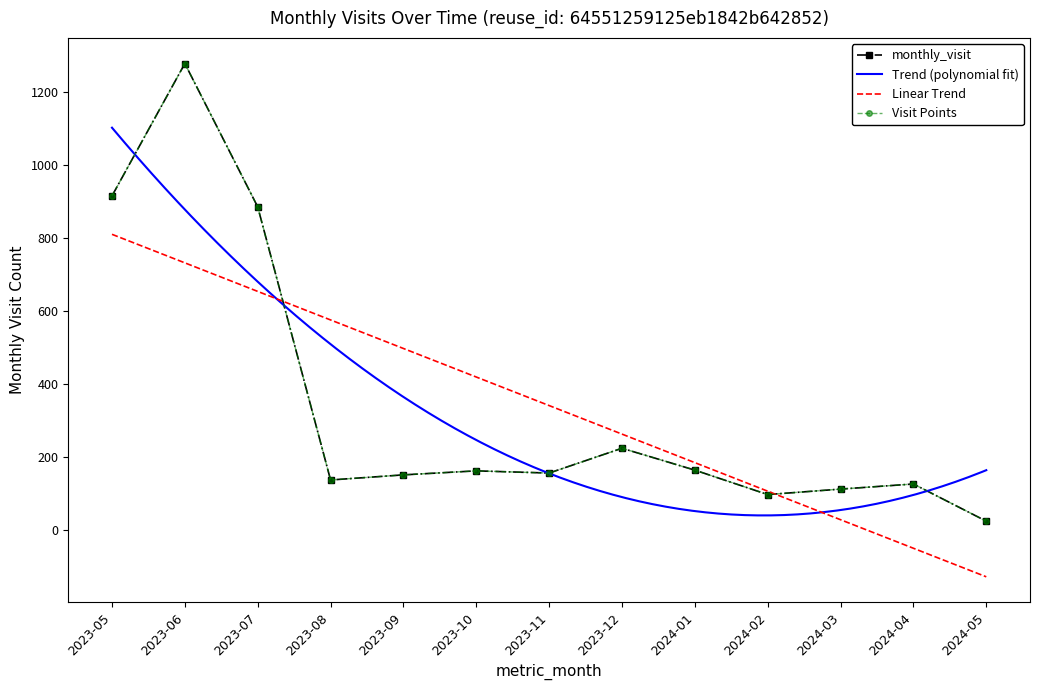

Rank the categories by value from lowest to highest.

2024-05, 2024-02, 2024-03, 2024-04, 2023-08, 2023-09, 2023-11, 2023-10, 2024-01, 2023-12, 2023-07, 2023-05, 2023-06